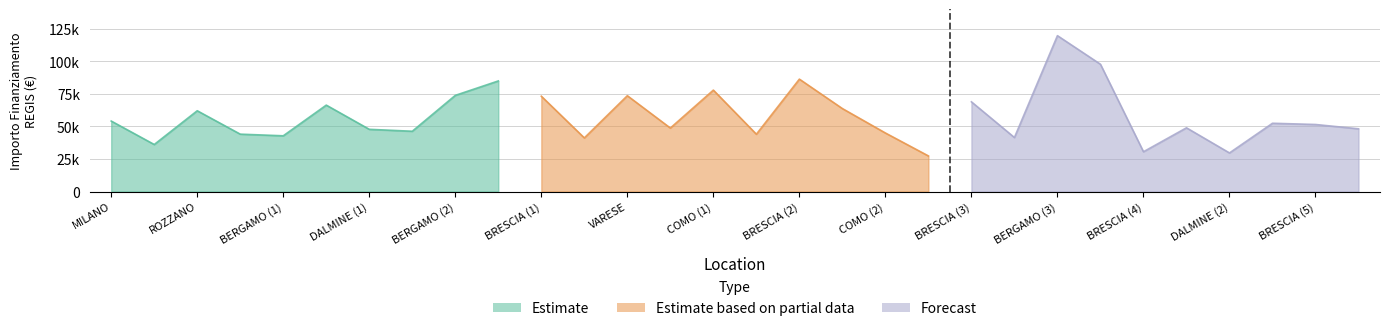

Where does the Estimate series first go above 54144?

MILANO